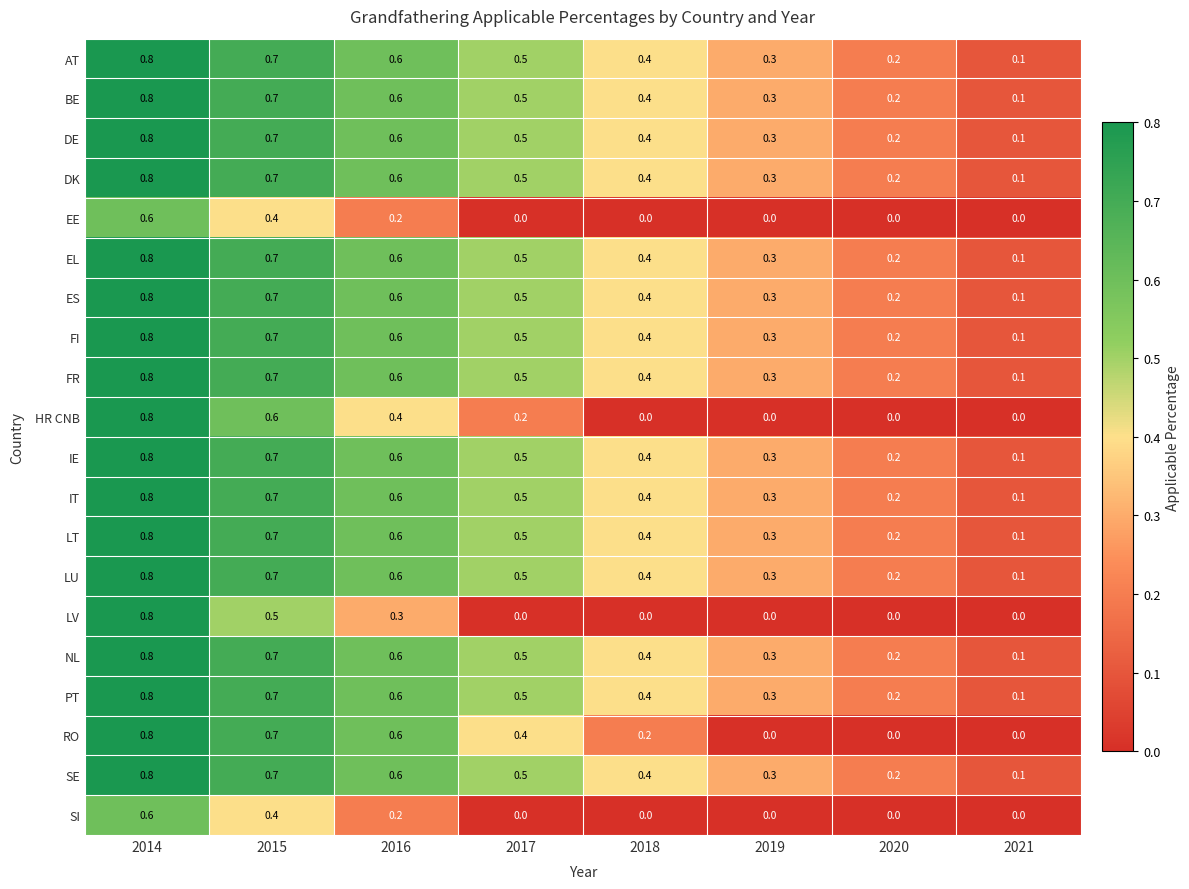

List the labels in order of IE value, largest first.

2014, 2015, 2016, 2017, 2018, 2019, 2020, 2021